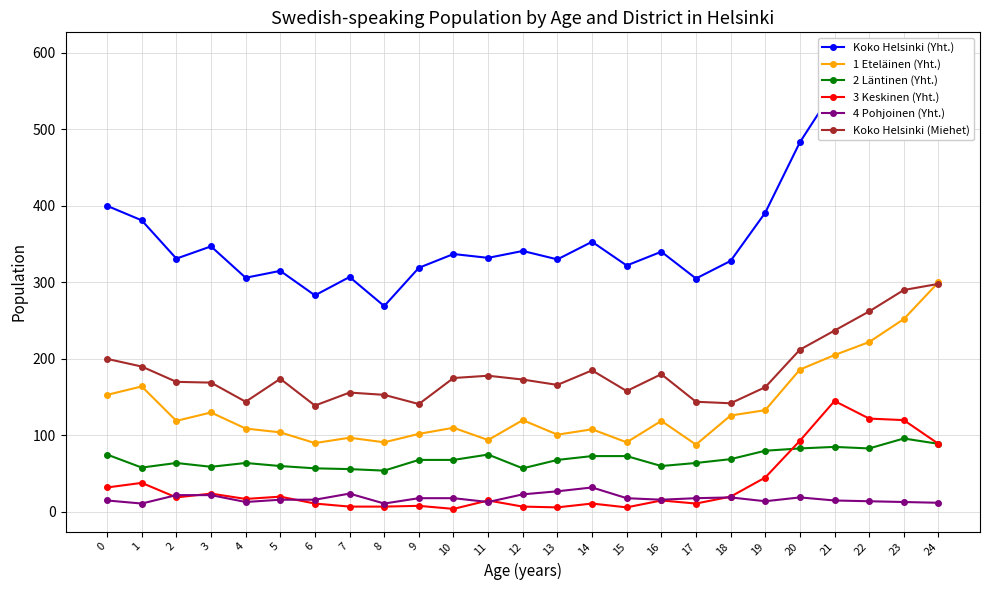

List the series in order of their peak value, highest first.

Koko Helsinki (Yht.), 1 Eteläinen (Yht.), Koko Helsinki (Miehet), 3 Keskinen (Yht.), 2 Läntinen (Yht.), 4 Pohjoinen (Yht.)